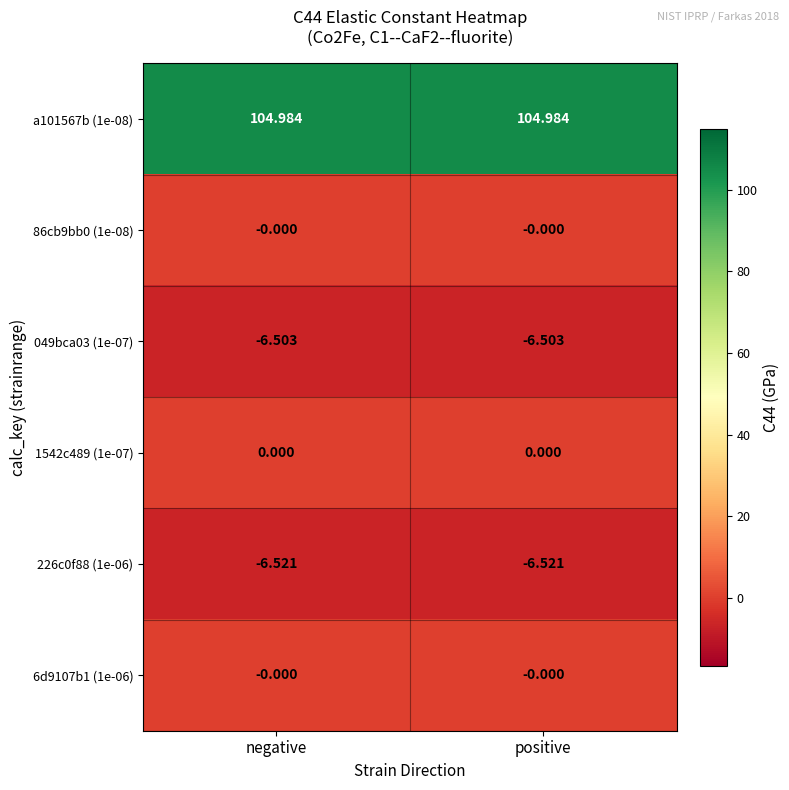

Is the value of a101567b (1e-08) at negative greater than the value of 1542c489 (1e-07) at negative?

Yes